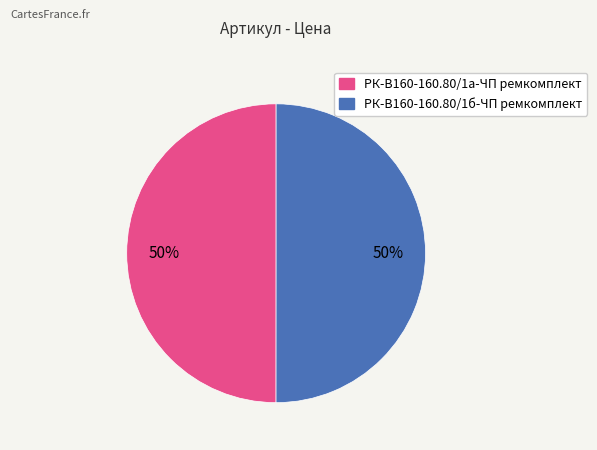

Is the sum of РК-В160-160.80/1а-ЧП ремкомплект and РК-В160-160.80/1б-ЧП ремкомплект greater than half?

Yes